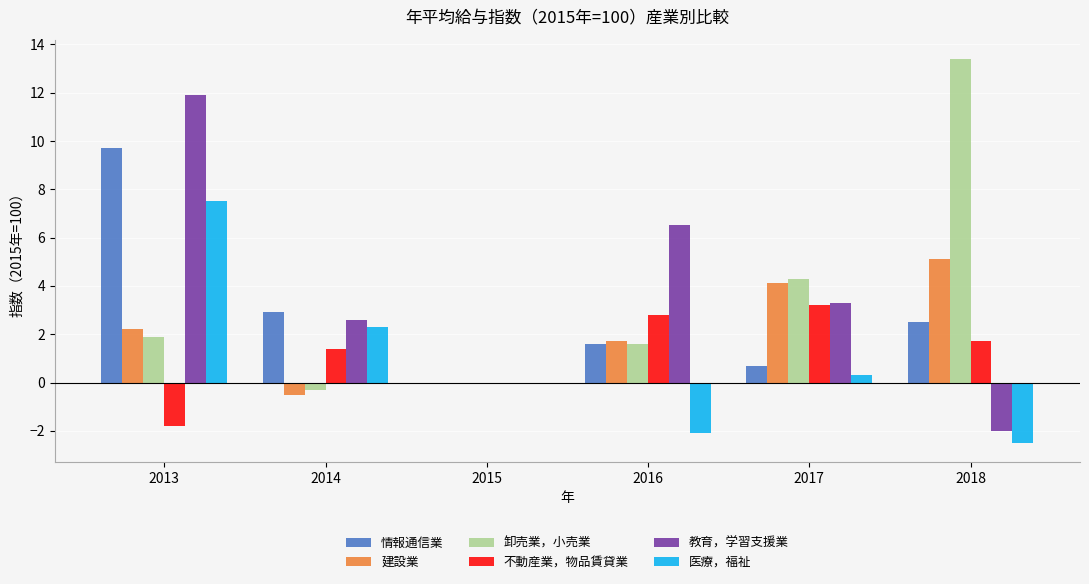

What is the sum of the 建設業 values at 2013 and 2018?

7.3